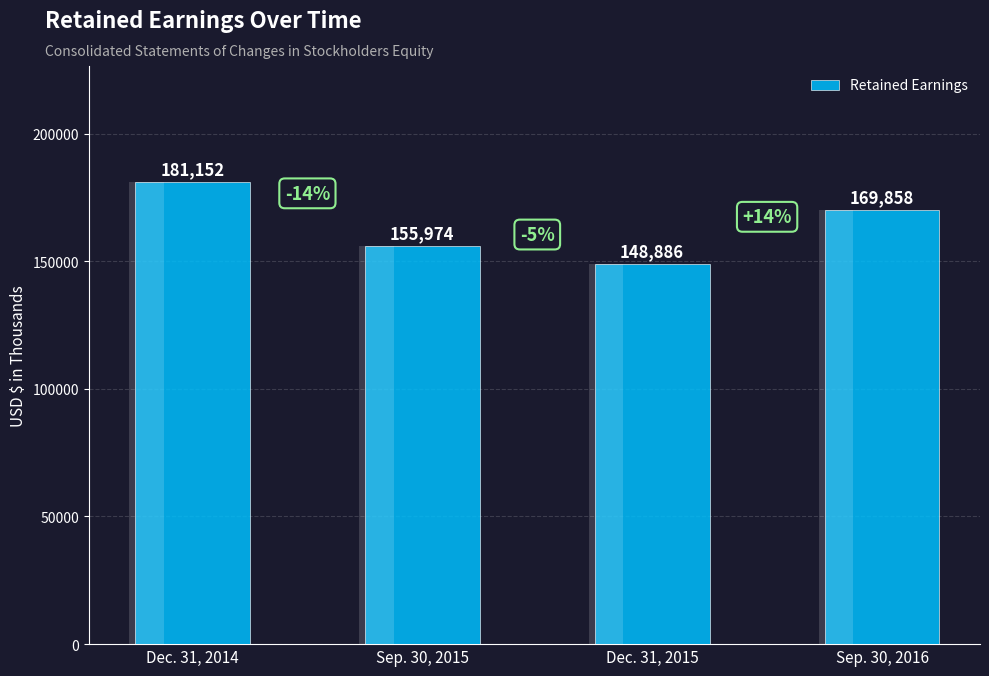

Reading left to right, list all the values displayed in this chart.

181152	155974	148886	169858